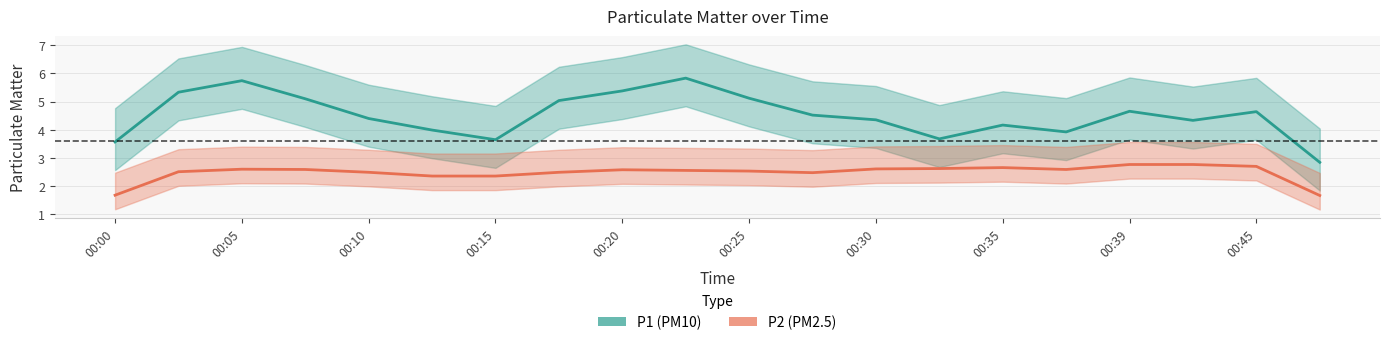

Does the chart display data point markers on the line(s)?

No